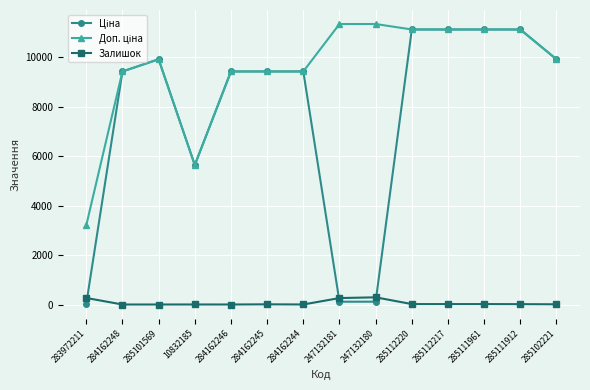

What is the difference between the maximum and minimum values in the Залишок series?

290.0